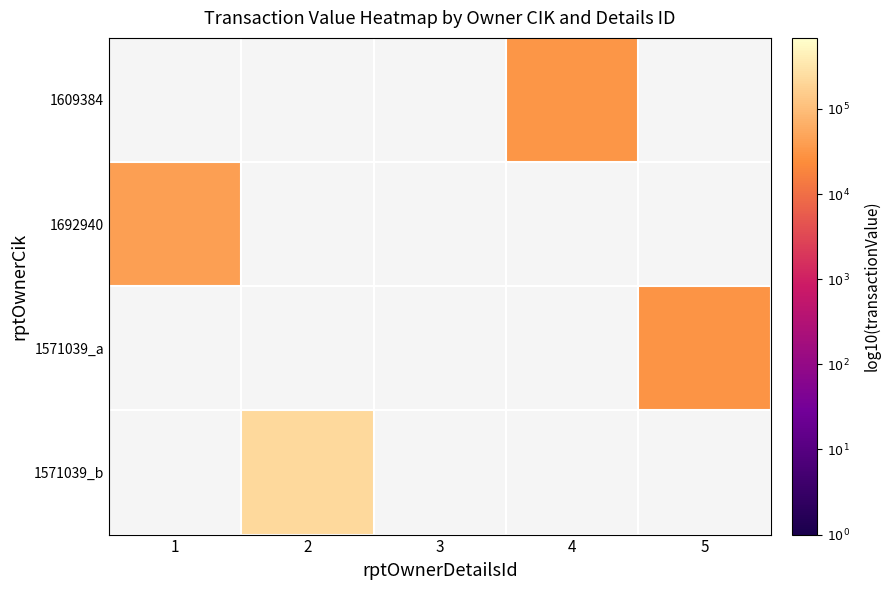

At which label is 1692940 closest to 4?

1